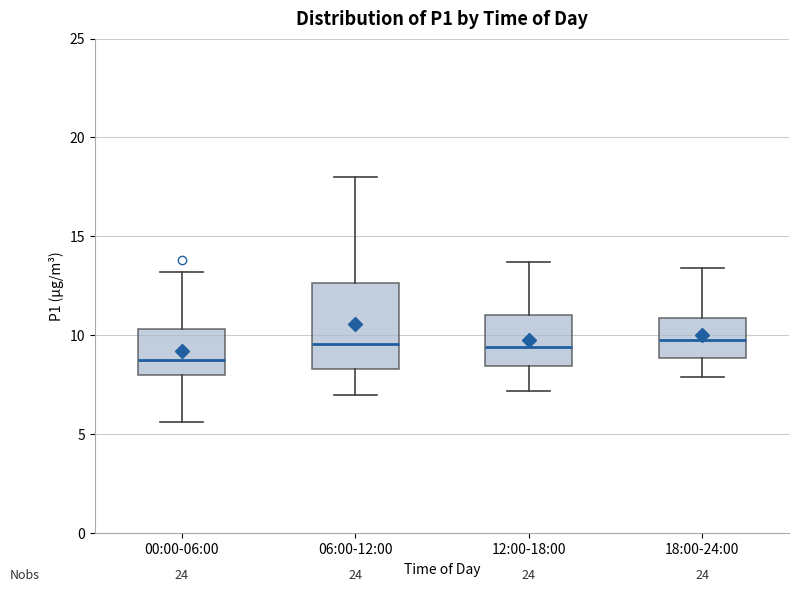

Reading left to right, transcribe this box plot: for each box, give where its median line is, the range the box spans, and where its two whiskers end, as read against the y-axis. The values are not printed on the chart, so give them approximately, as read against the axis.

00:00-06:00: median 8.5, box 8.0 to 10.5, whiskers 5.5 to 13.0
06:00-12:00: median 9.5, box 8.5 to 12.5, whiskers 7.0 to 18.0
12:00-18:00: median 9.5, box 8.5 to 11.0, whiskers 7.0 to 13.5
18:00-24:00: median 10.0, box 9.0 to 11.0, whiskers 8.0 to 13.5